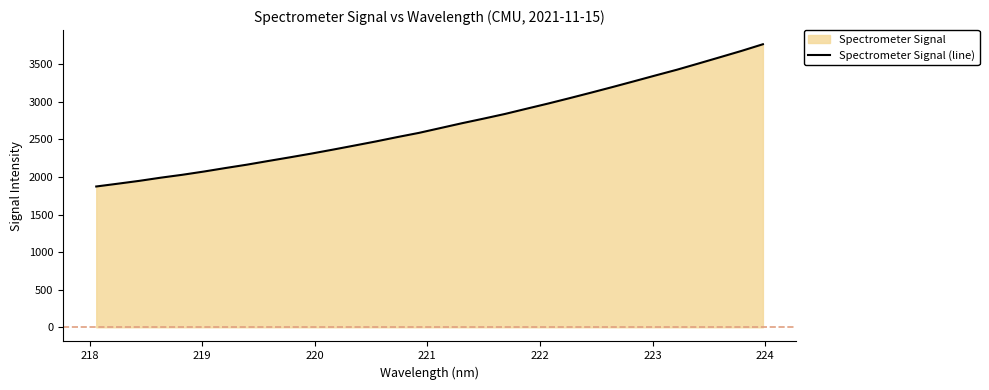

What is the smallest value displayed?

1873.6